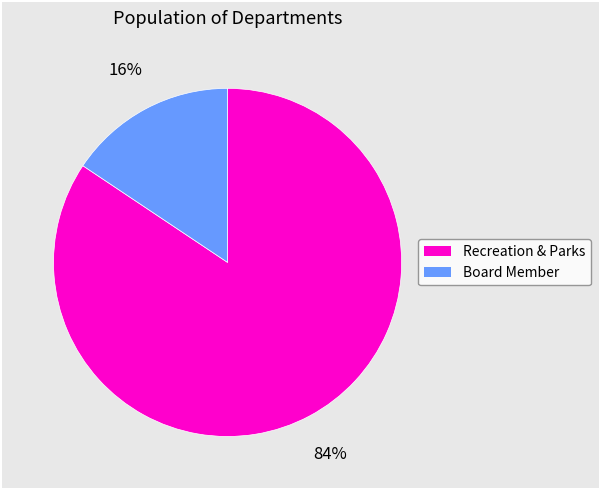

Rank the categories by value from lowest to highest.

Board Member, Recreation & Parks